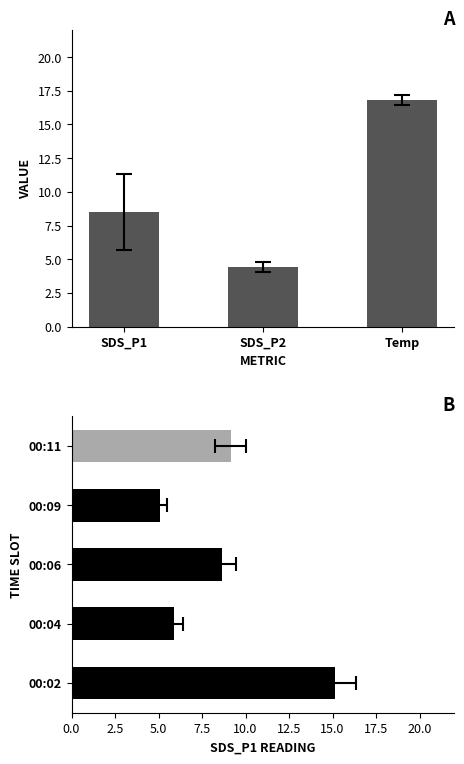

What is the difference between the values at SDS_P1 and SDS_P2?

4.1